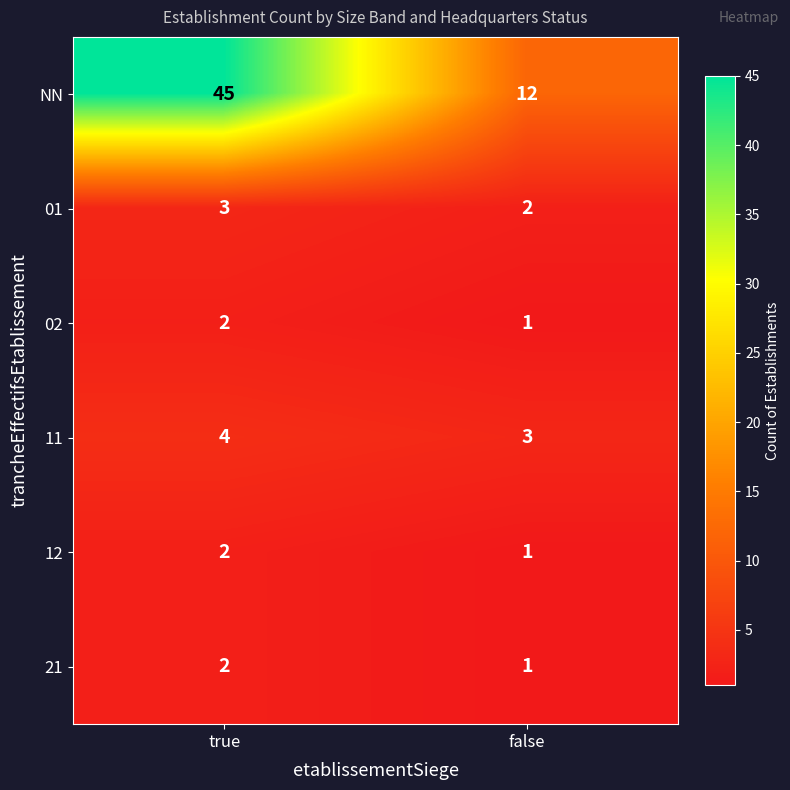

Where is 01 nearest to the value 2?

false